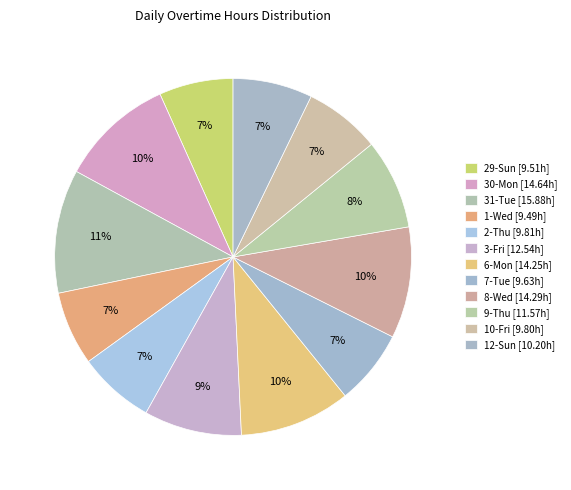

Which category has the biggest portion of the pie?

31-Tue